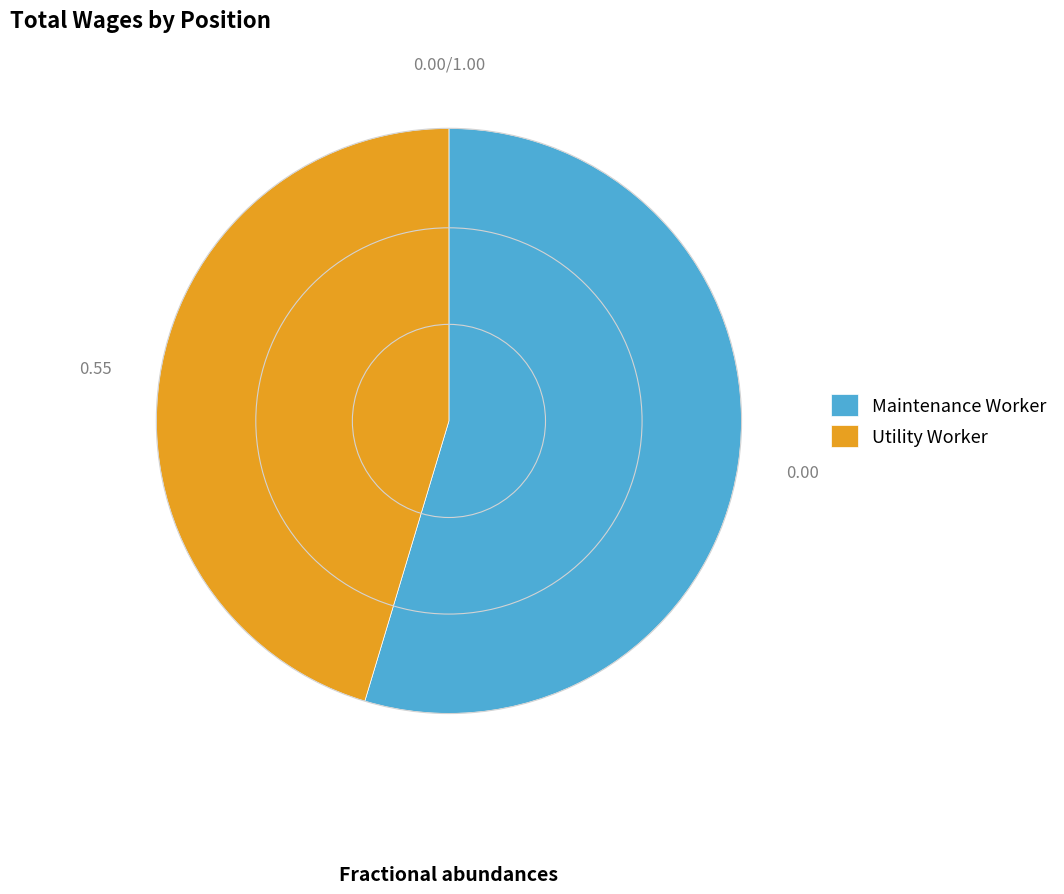

The Maintenance Worker slice represents 55% of the pie. True or false?

True